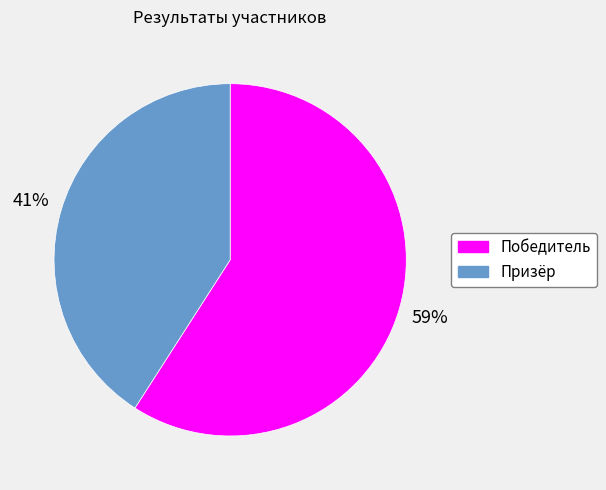

To the nearest percent, what is the average slice percentage?

50%